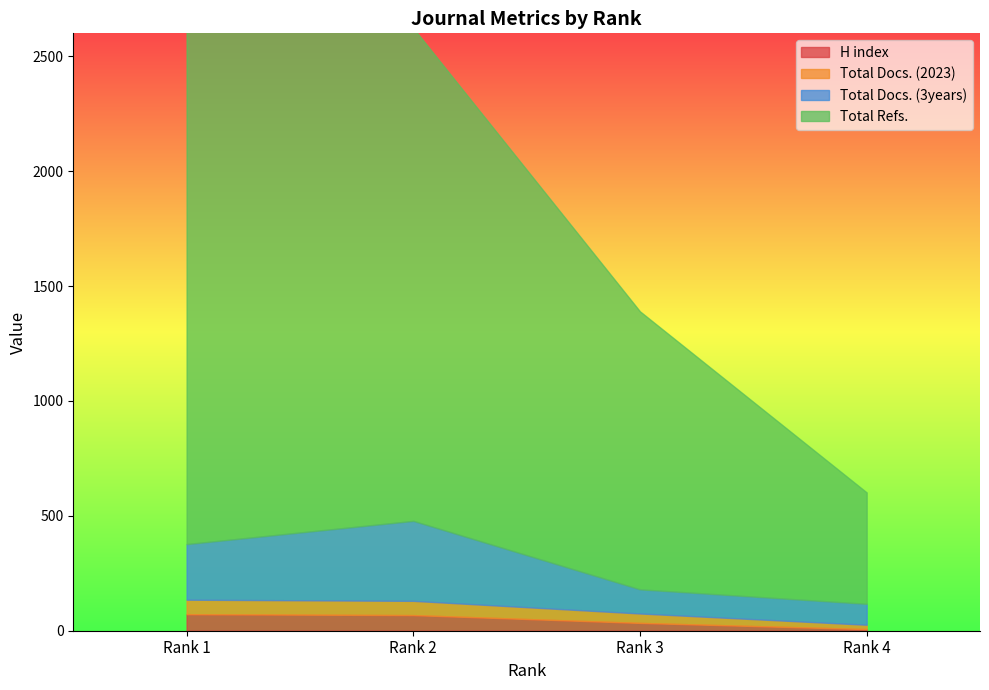

Which series has the largest total across all categories?

Total Refs.